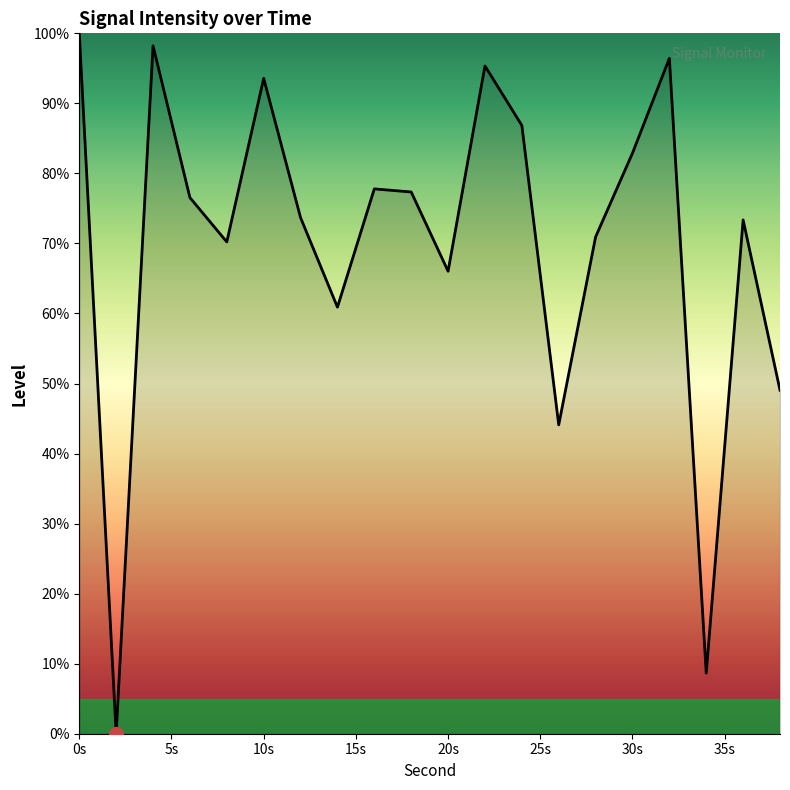

What is the maximum value shown in the chart?

100.0